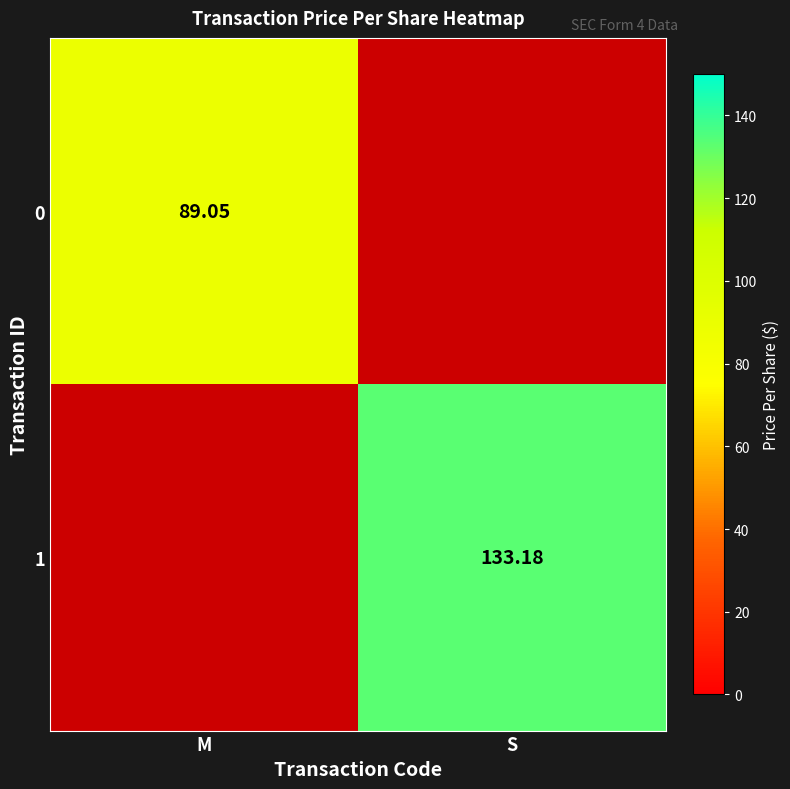

Rank the series by their maximum value, from lowest to highest.

0, 1